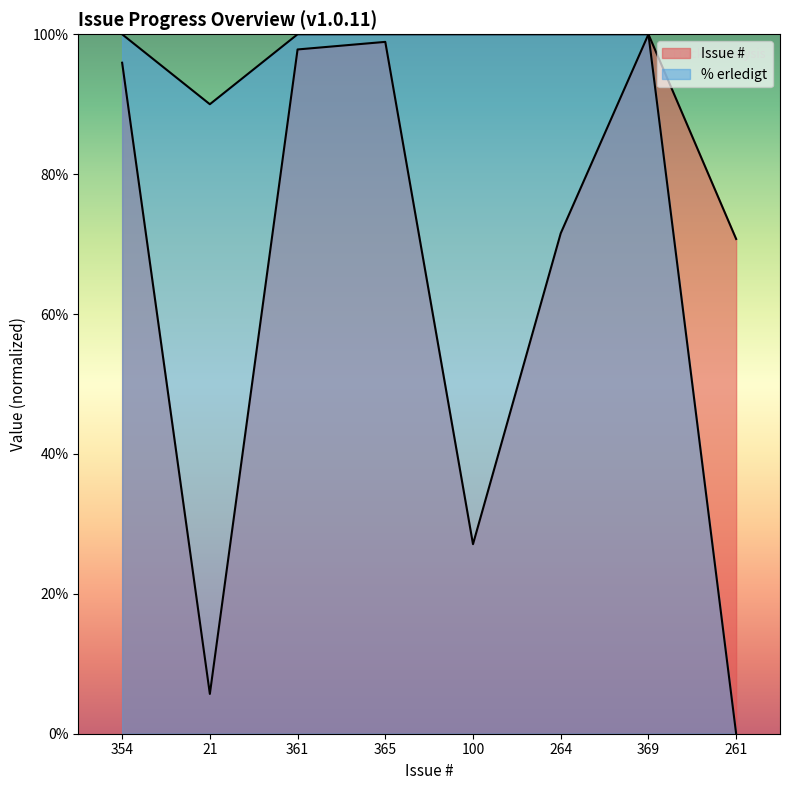

True or false: % erledigt and Issue # cross at least once.

False